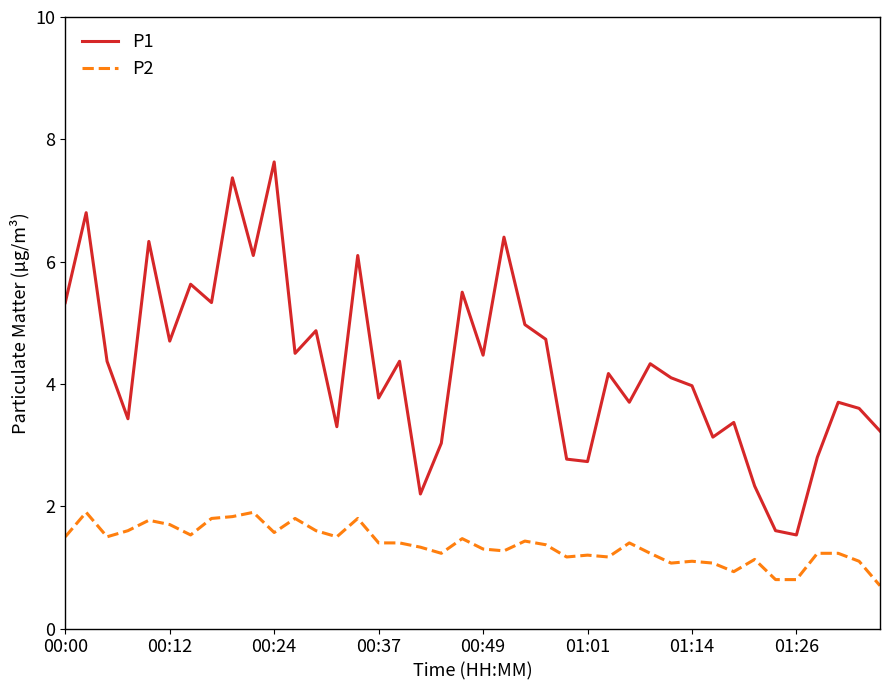

What is the difference between the maximum and minimum values in the P1 series?

6.1